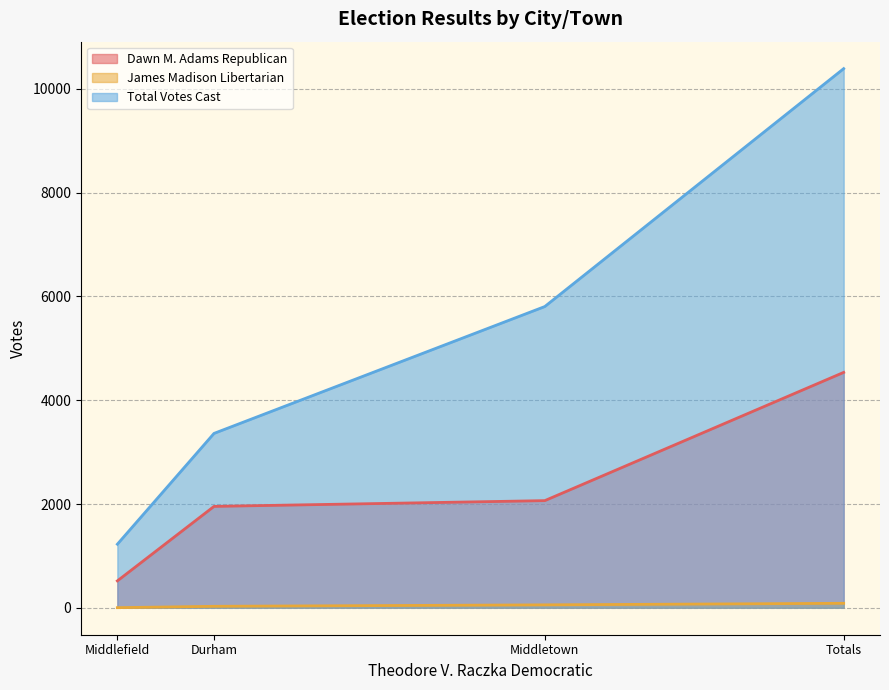

What value does the Total Votes Cast series have at Durham, to the nearest 100?

3400